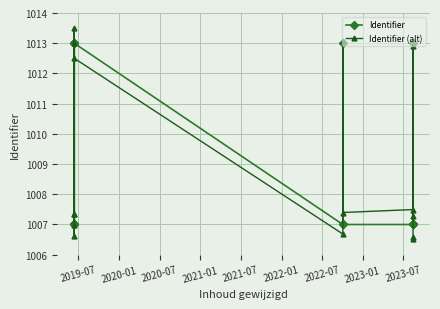

What are all the series names shown in the legend?

Identifier, Identifier (alt)